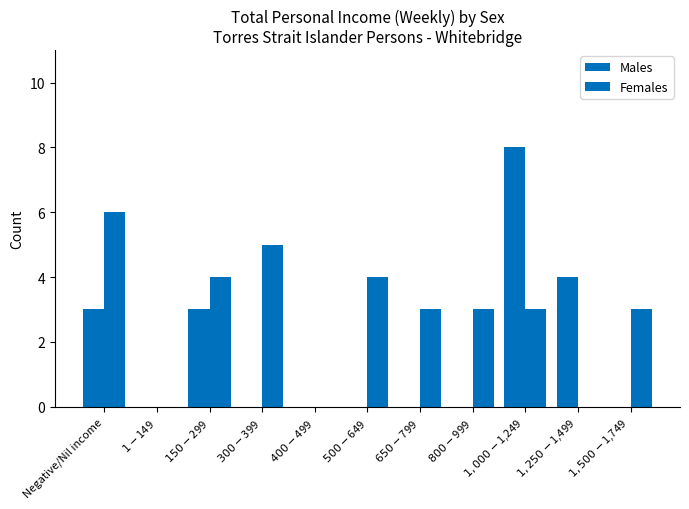

How many series are shown in this chart?

2